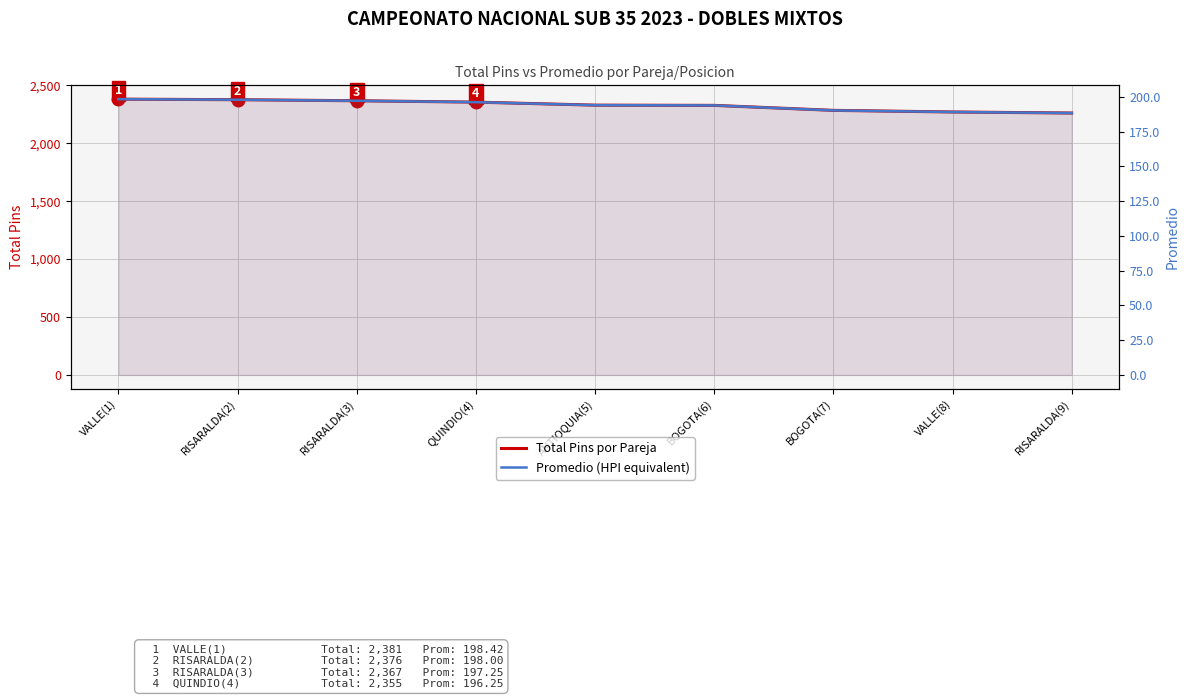

What is the value of the Promedio (HPI equivalent) point at the 7th from the left?

190.3